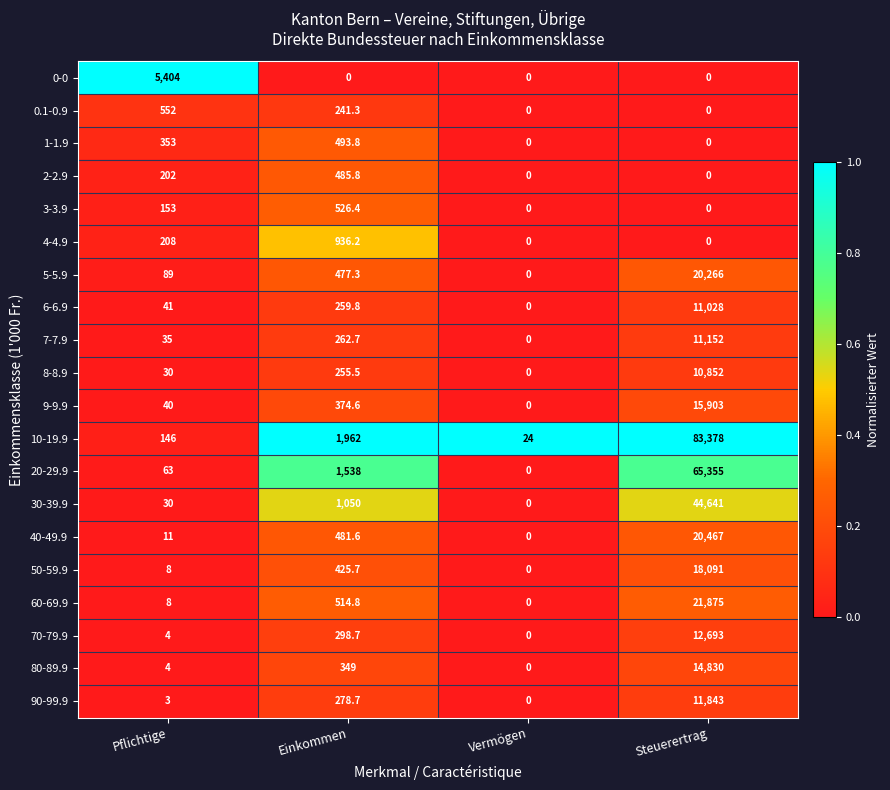

True or false: 7-7.9 has a value of 457.0 at Einkommen.

False